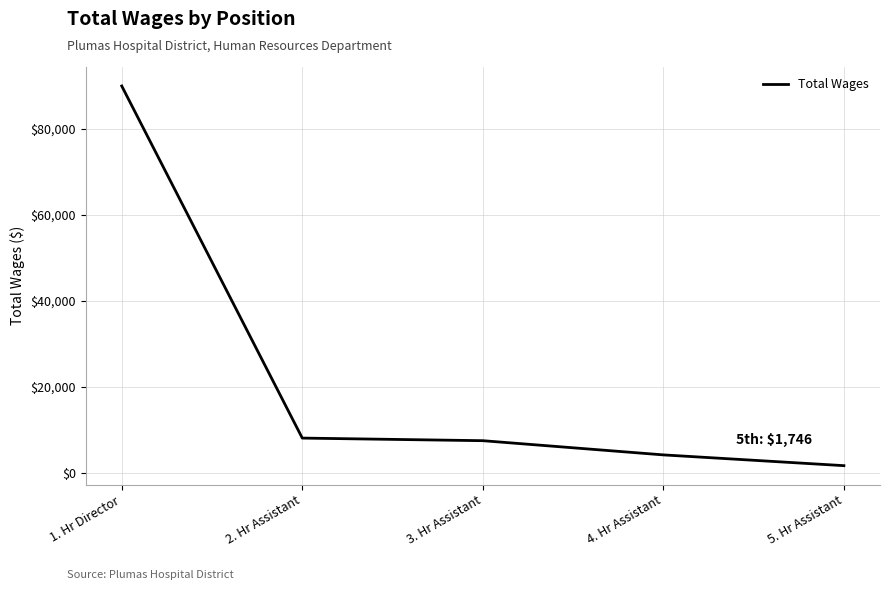

Count the number of categories in the chart.

5